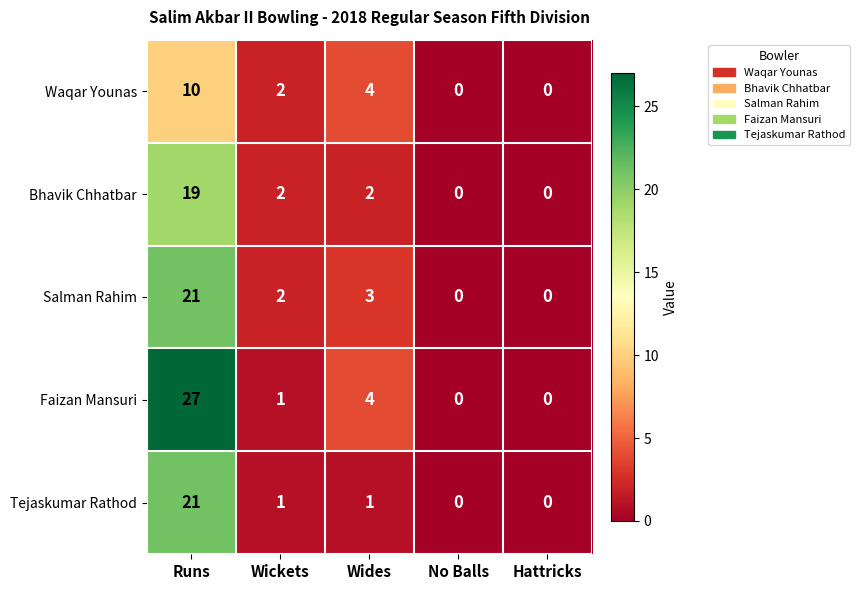

What is the difference between the maximum and minimum values in the Bhavik Chhatbar series?

19